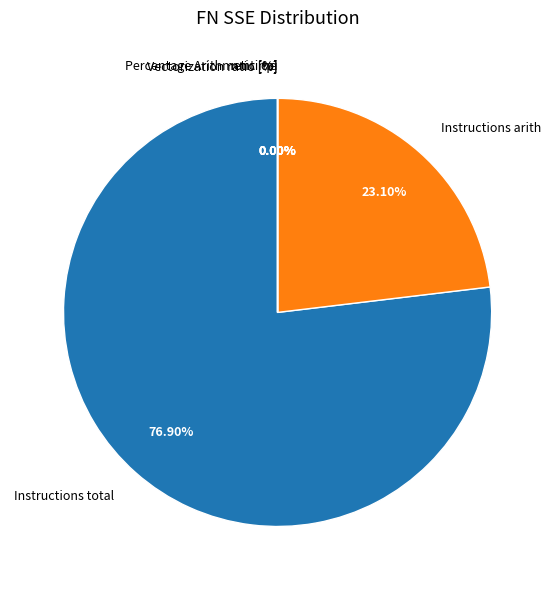

To the nearest percent, what is the average slice percentage?

11%